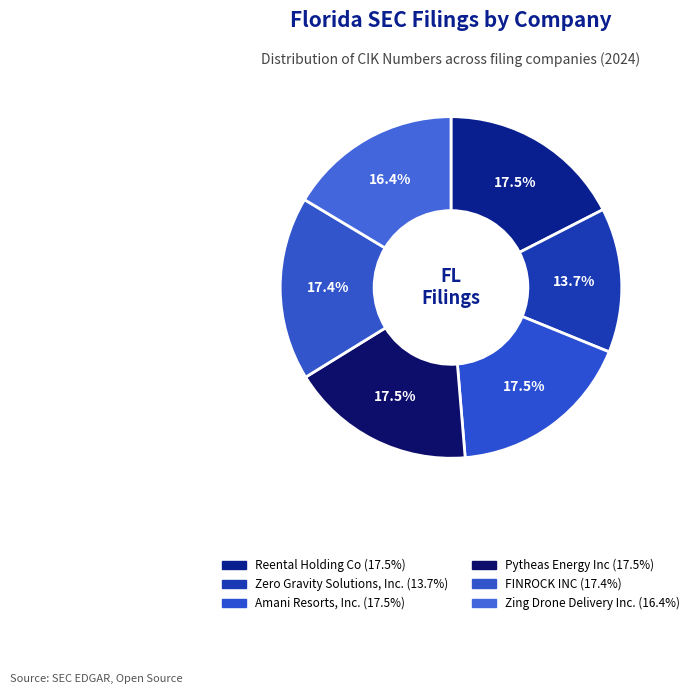

How many segments does this pie chart have?

6